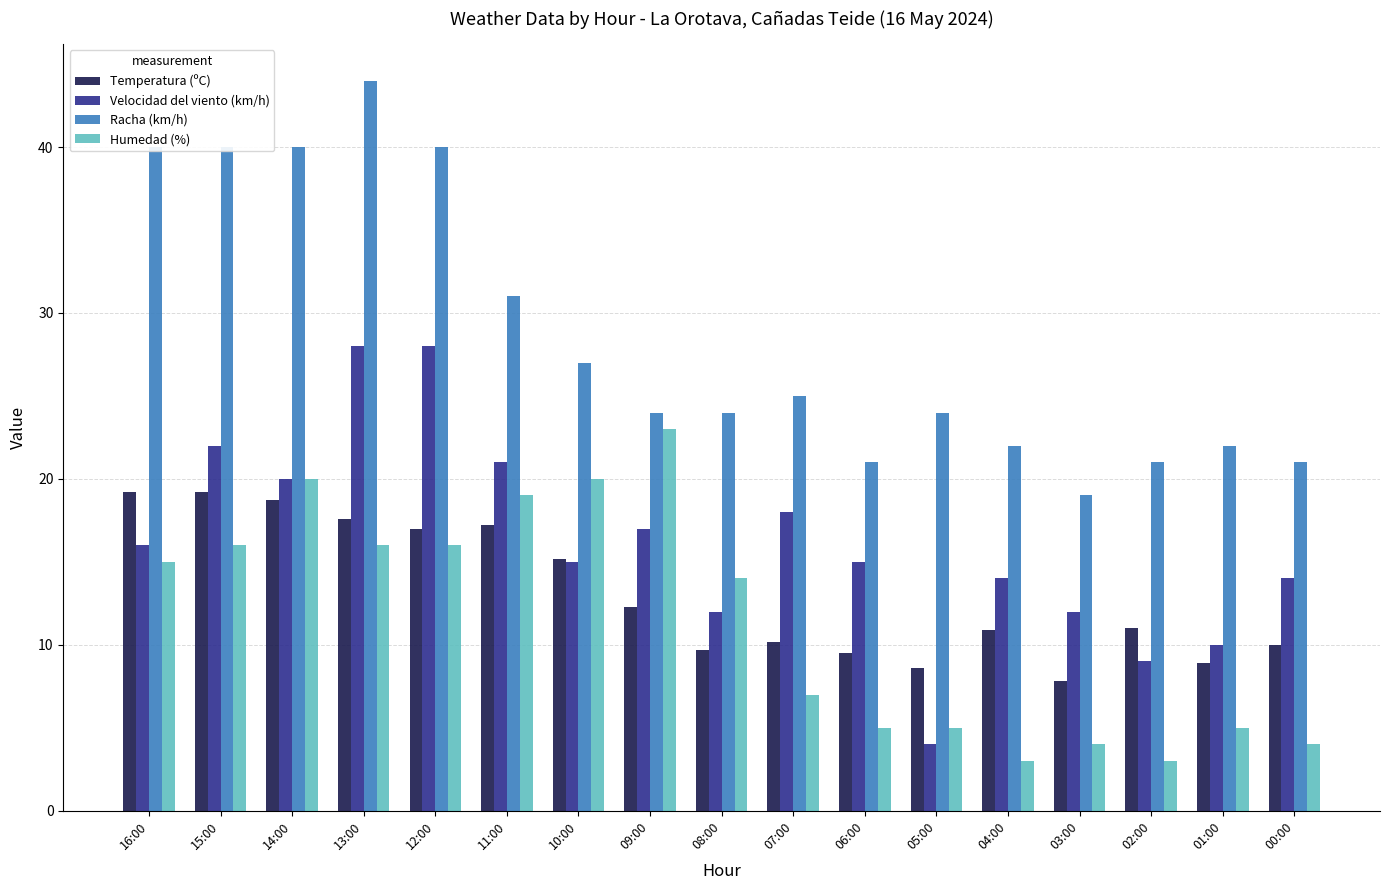

How many categories are shown in the chart?

17